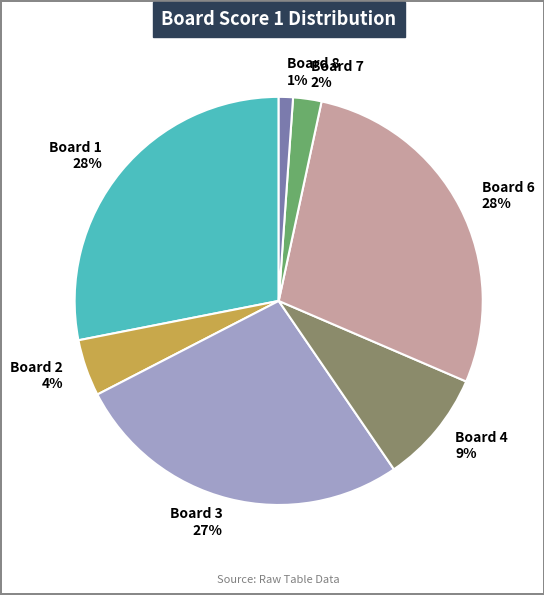

Is it true that Board 2 is 16% of the pie?

False